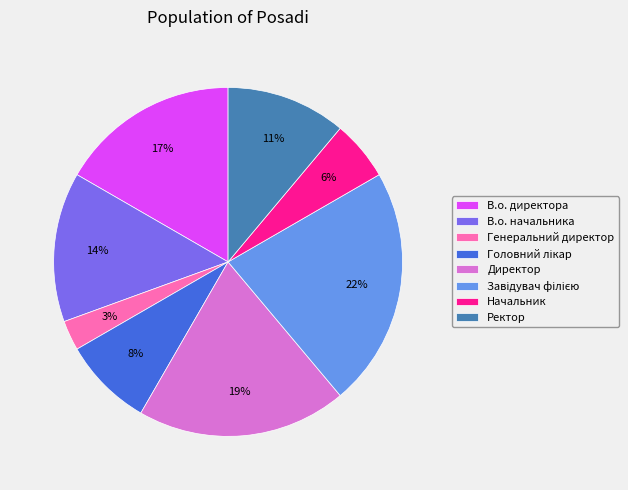

What is the ratio of the value at В.о. директора to the value at Ректор?

1.5